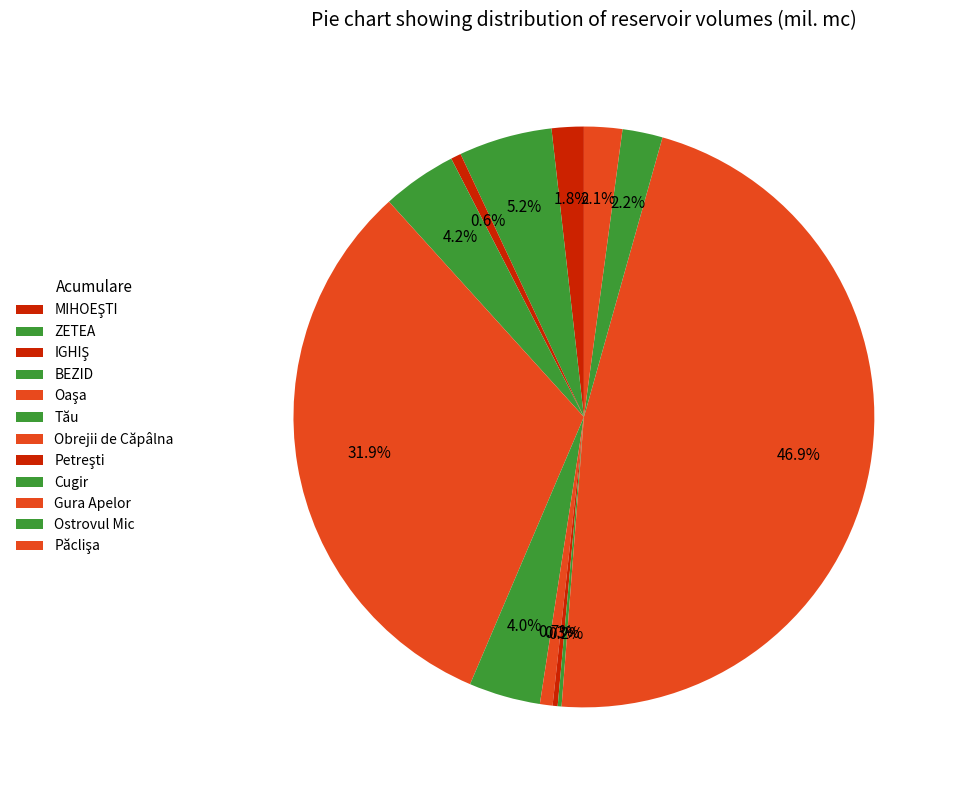

The Cugir slice represents 1% of the pie. True or false?

False